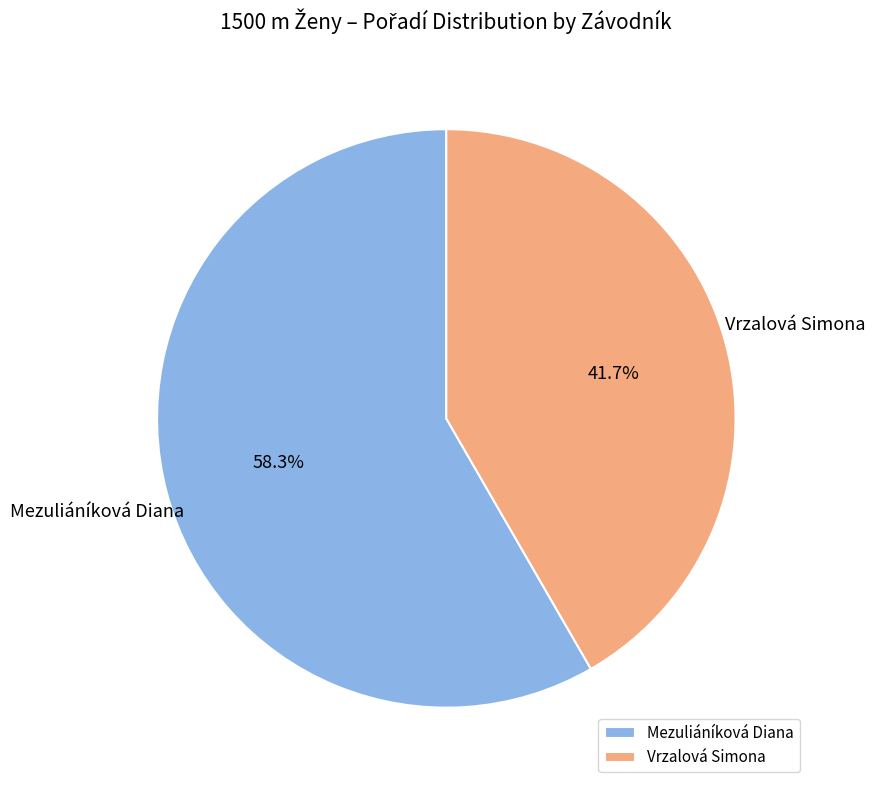

To the nearest percent, what is the difference between the largest and smallest slice percentages?

17%